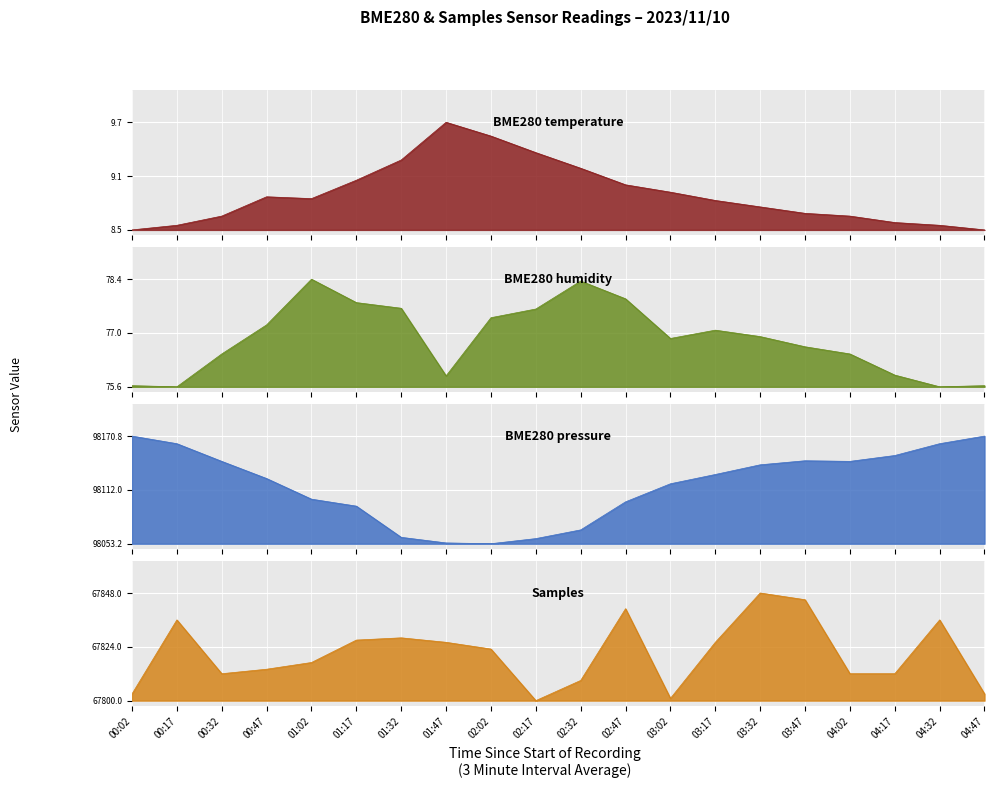

Does the chart display data point markers on the line(s)?

No